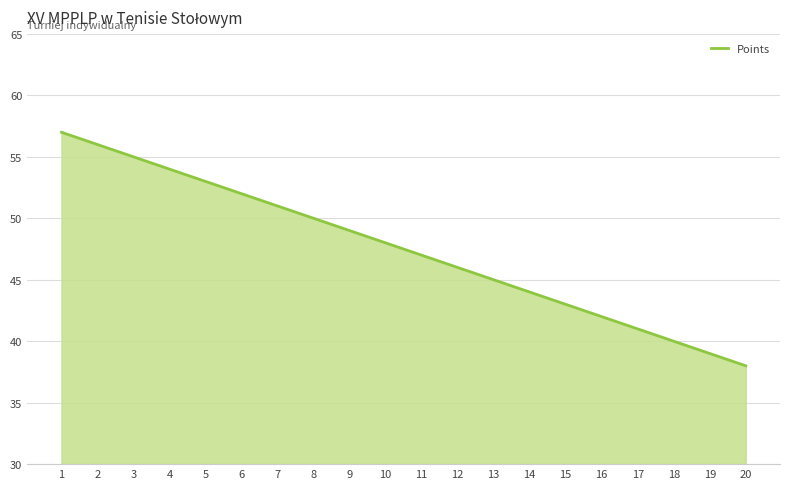

Between 4 and 15, which is larger?

4